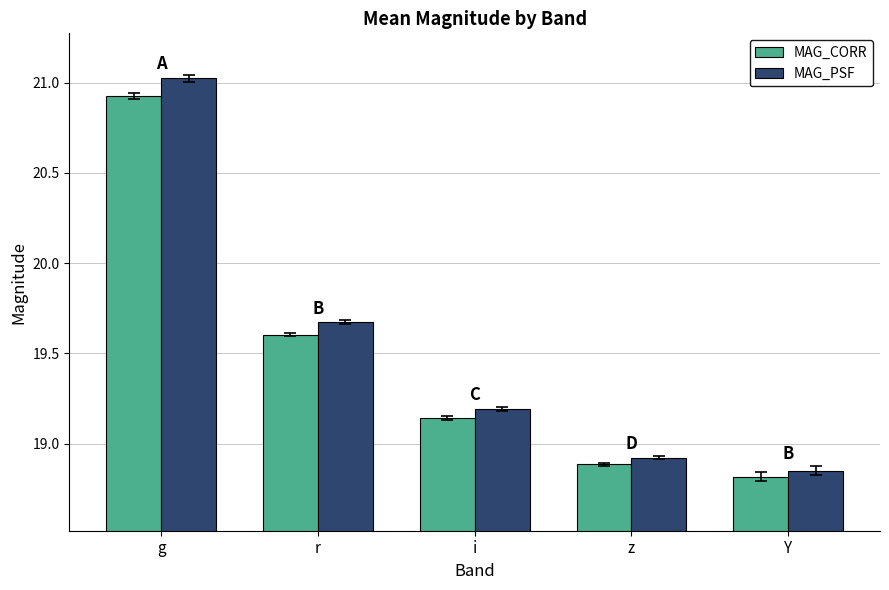

What is the label of the 1st bar from the right?

Y